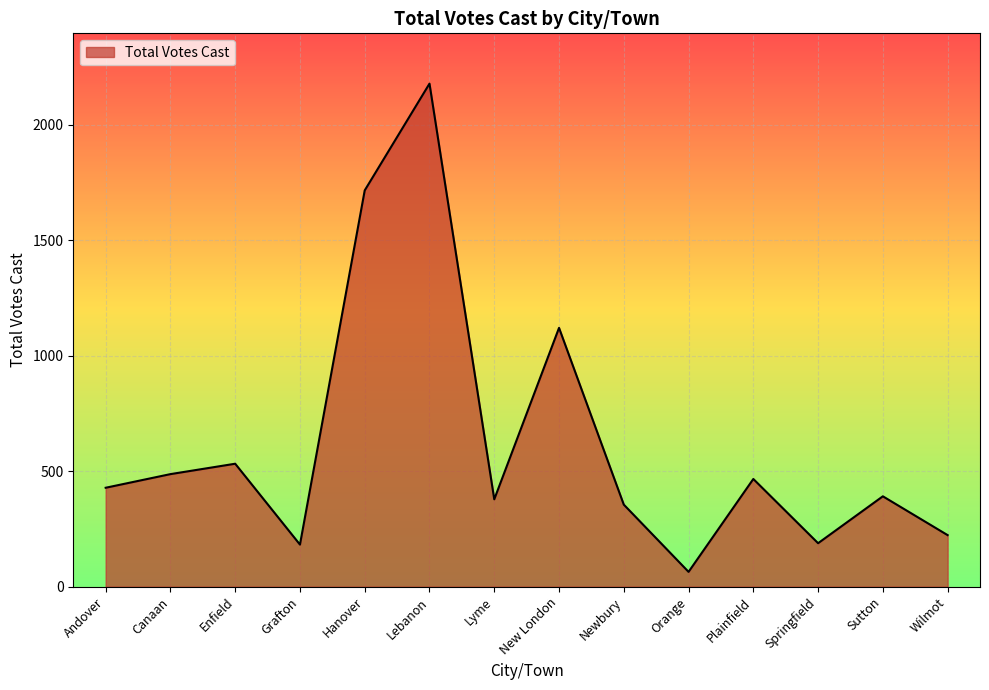

The value at Plainfield is 210. True or false?

False